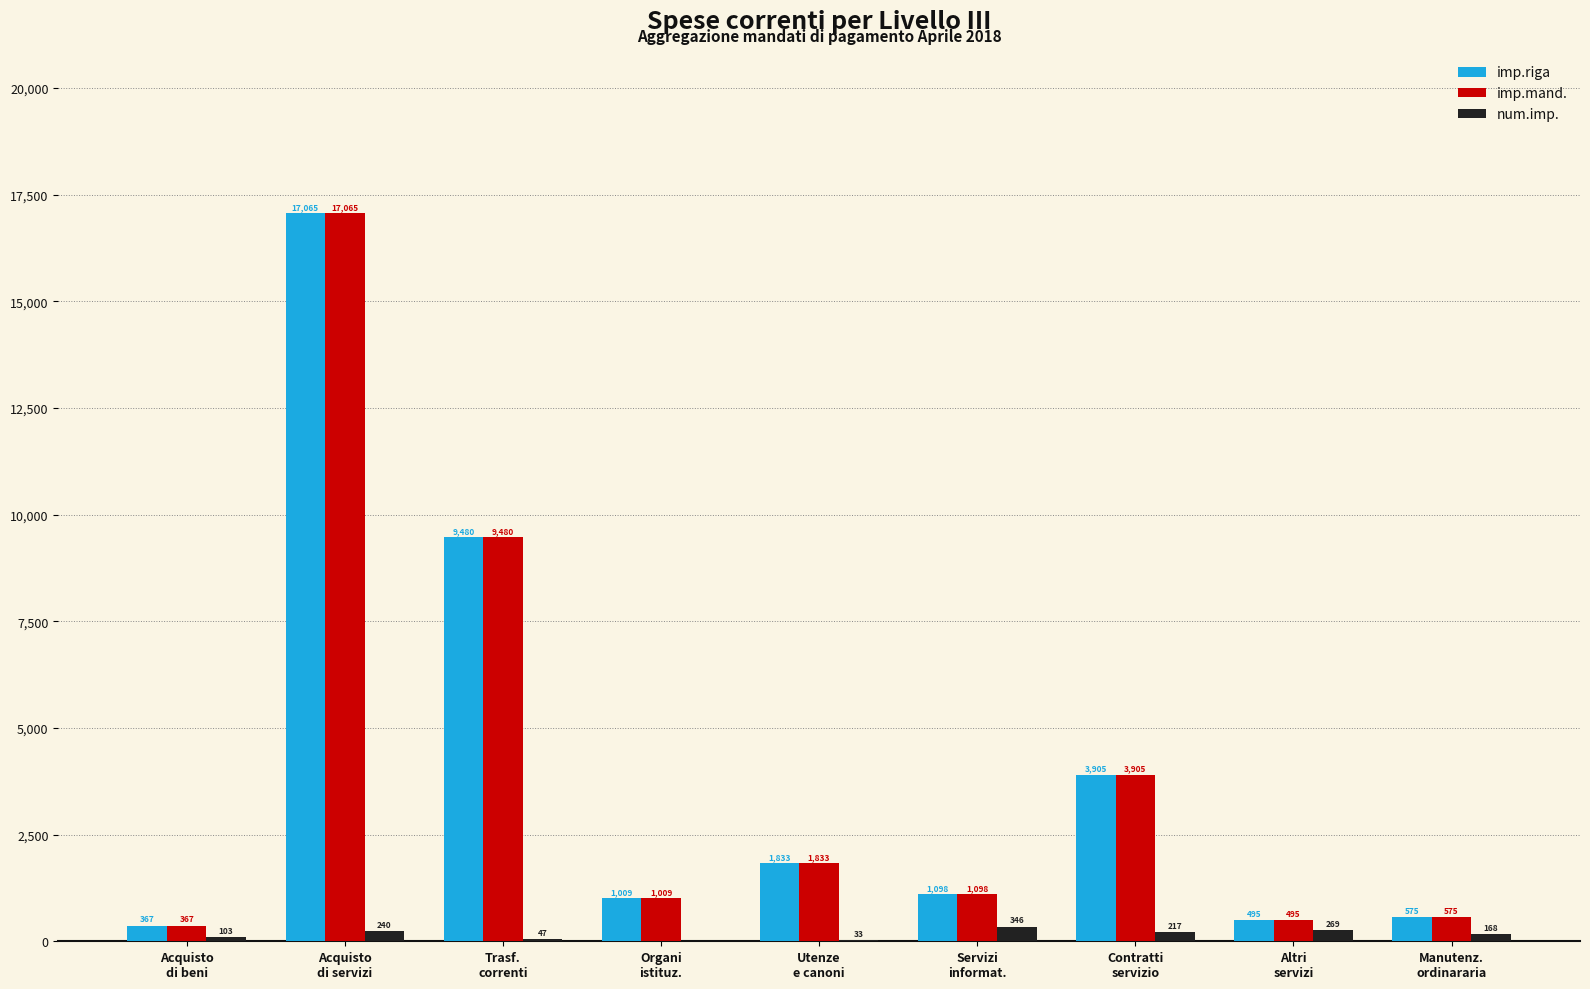

Which category has the highest value across all series?

Acquisto
di servizi